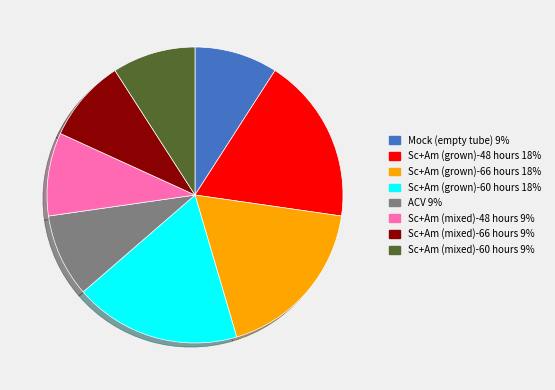

Does Sc+Am (grown)-66 hours 18% account for over 50% of the chart?

No